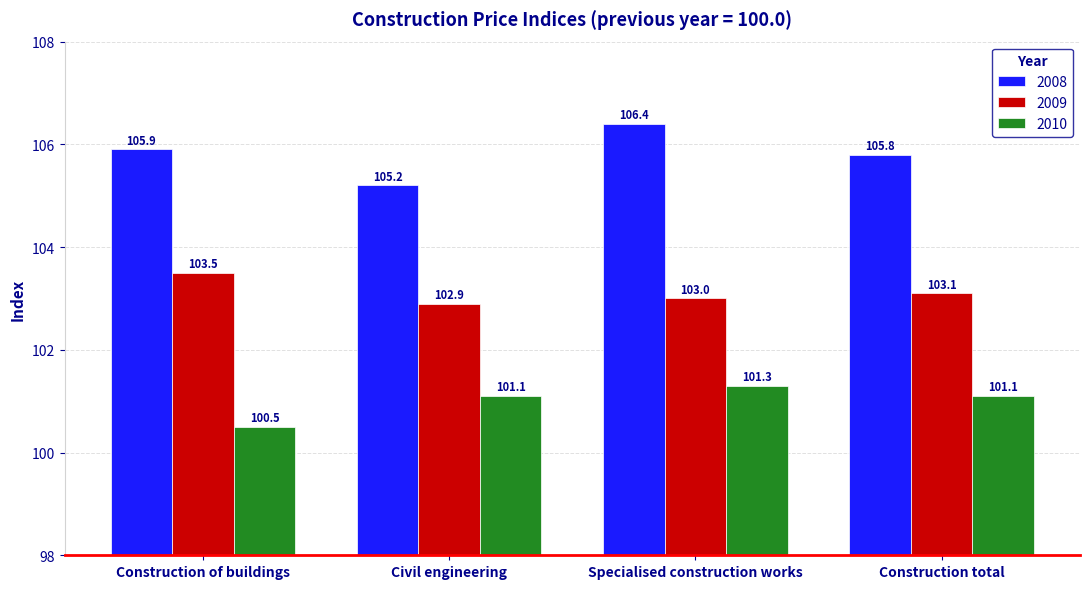

What is the sum of all 2009 values?

412.5